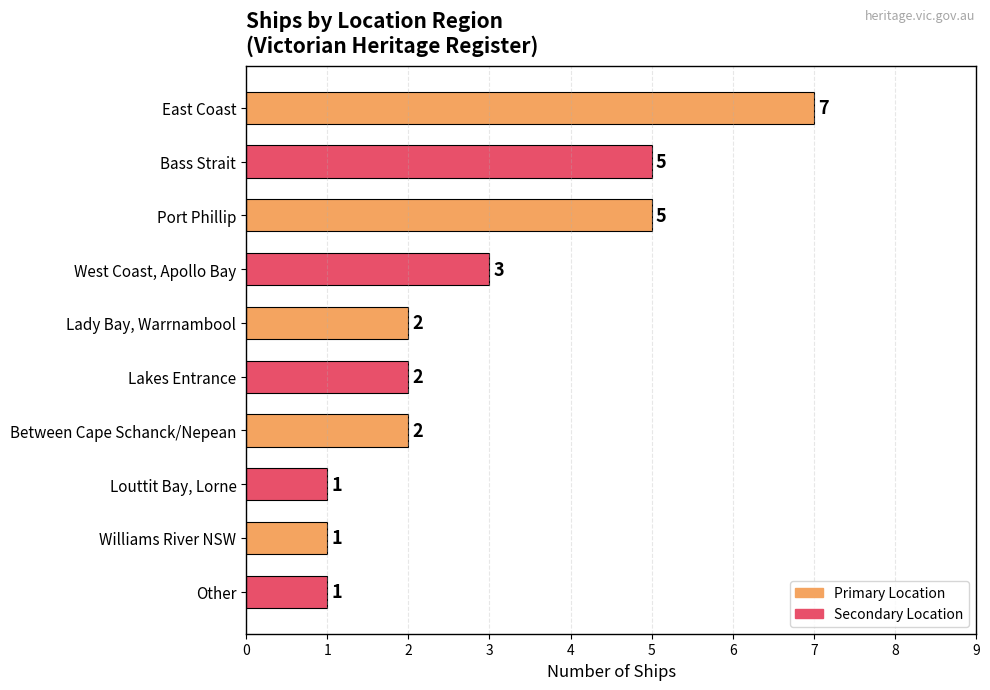

Is it true that the value at Bass Strait is 8?

False